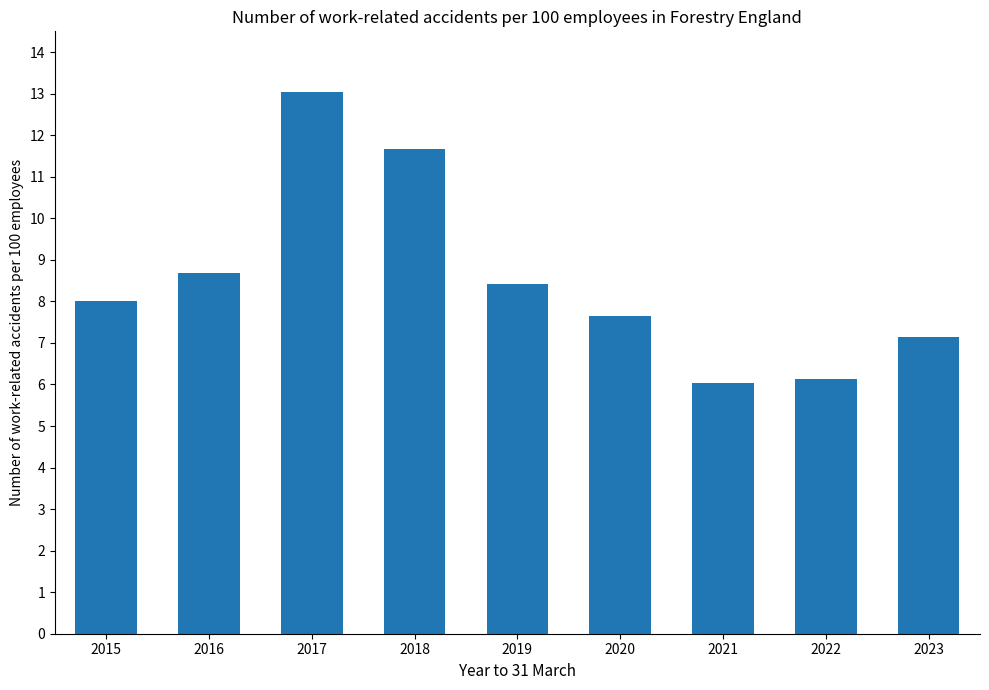

What is the greatest value displayed?

13.0